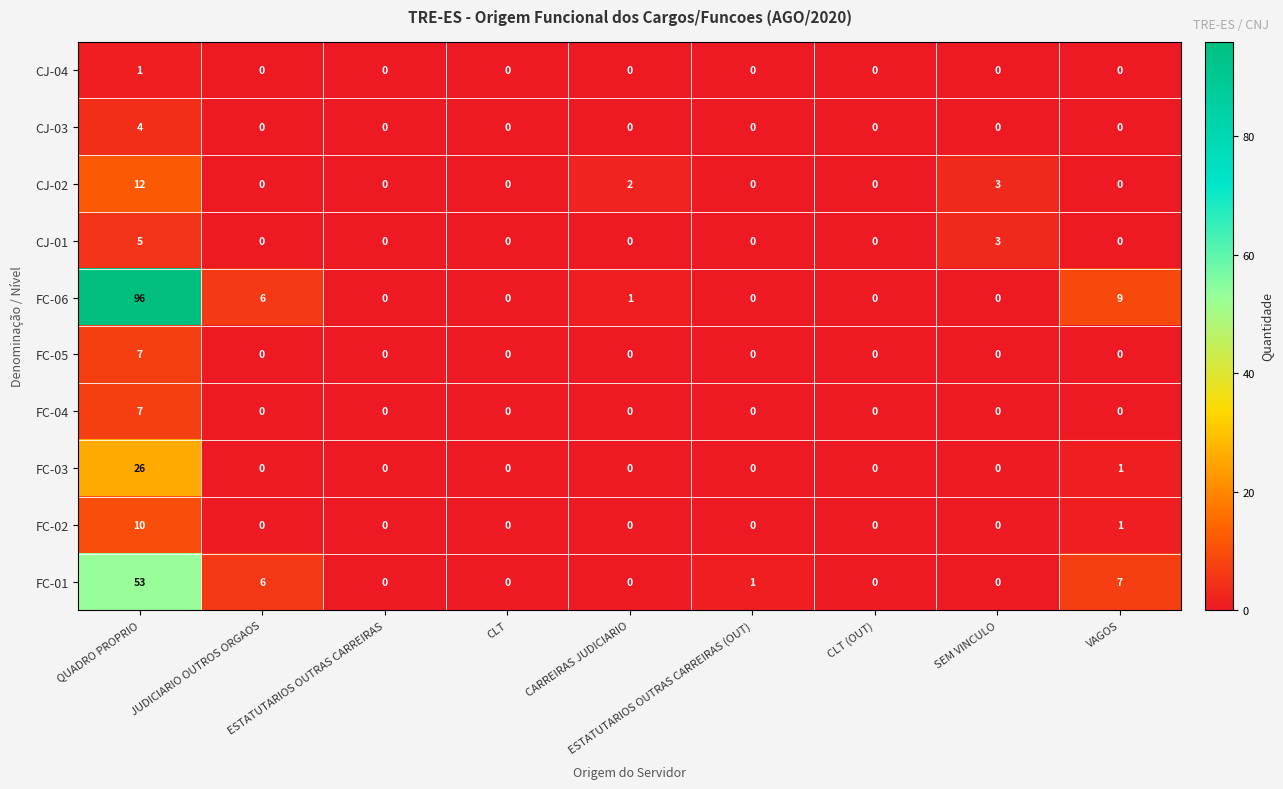

Which category has the highest value in the FC-03 series?

QUADRO PROPRIO